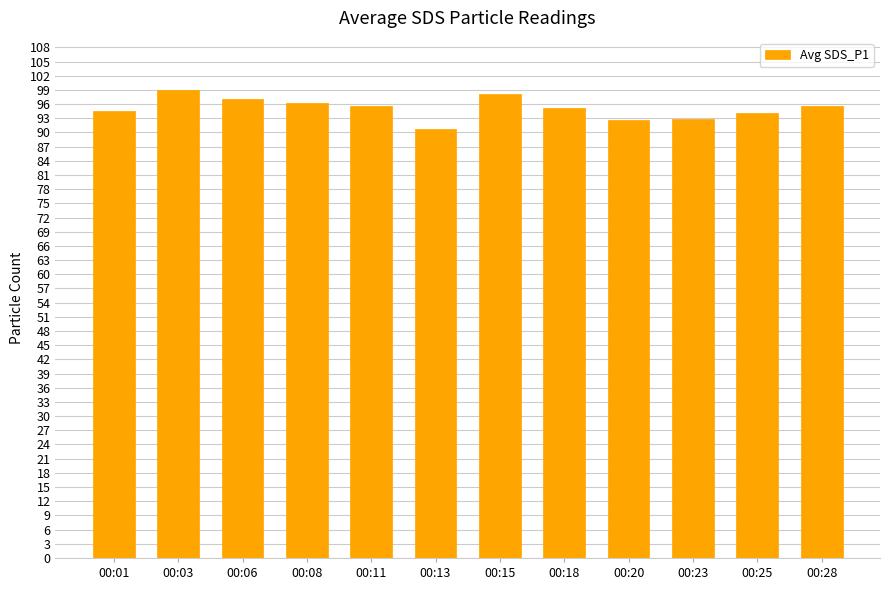

How many categories are shown in the chart?

12